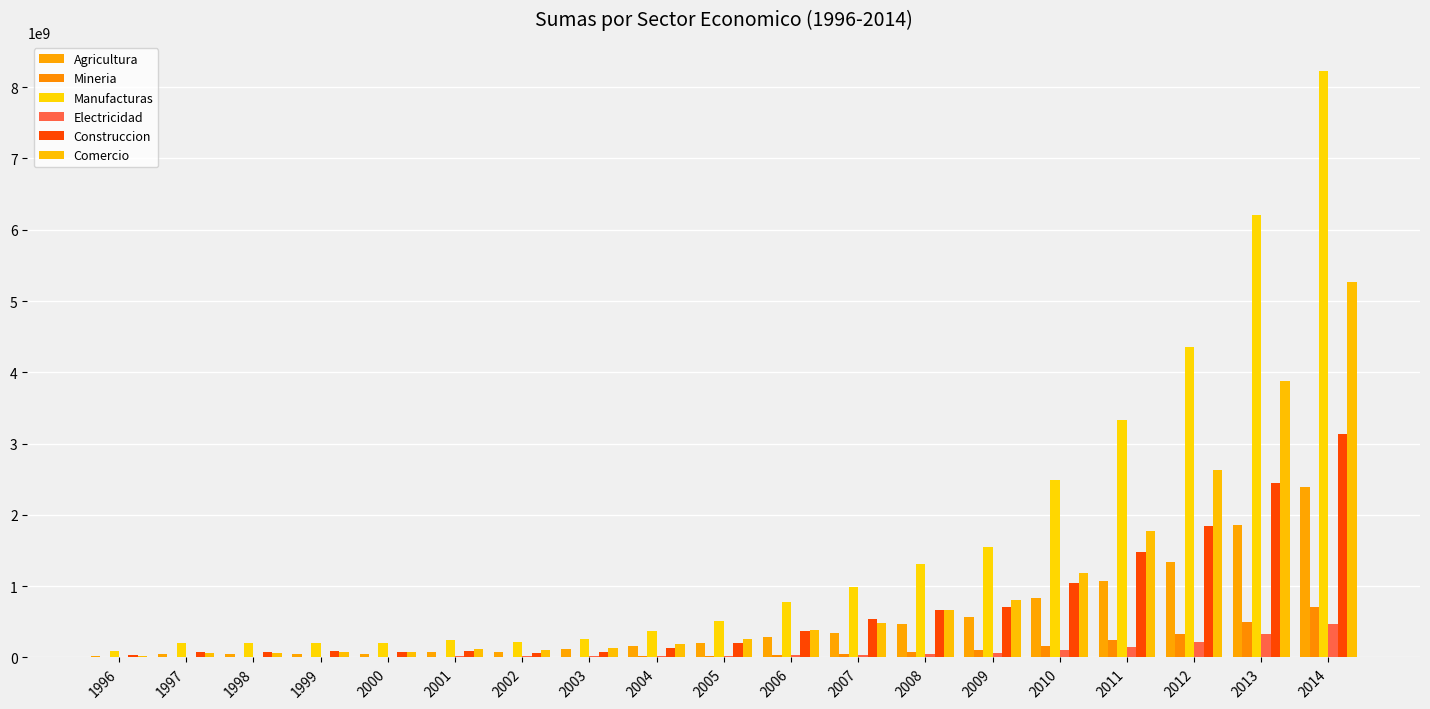

What is the sum of all Agricultura values?

10052147600.0